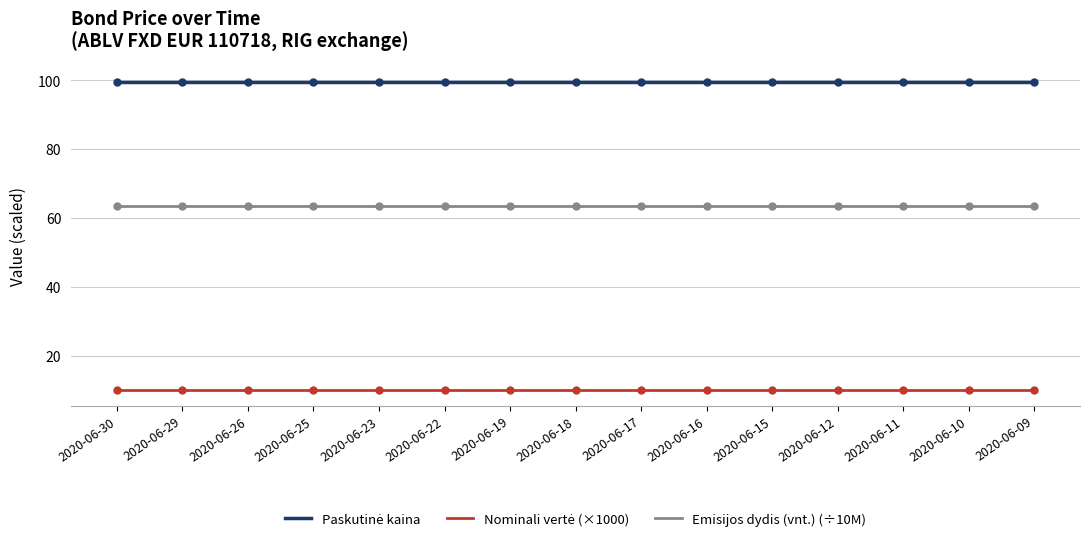

At how many categories does at least one series exceed 24?

15